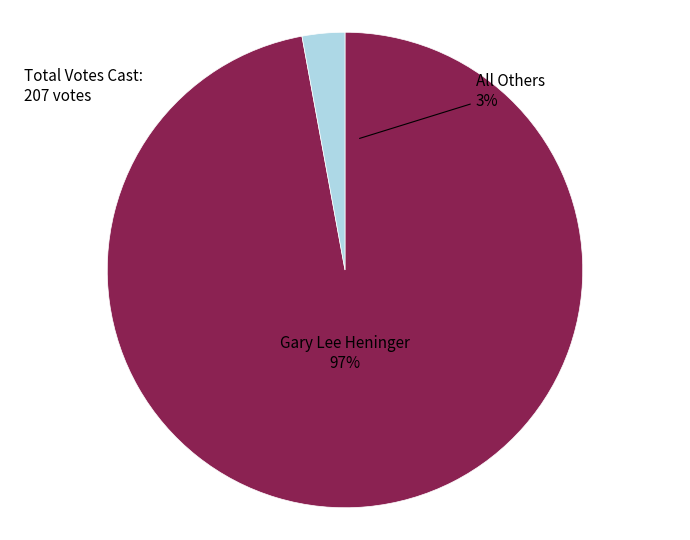

How many slices are in this pie chart?

2